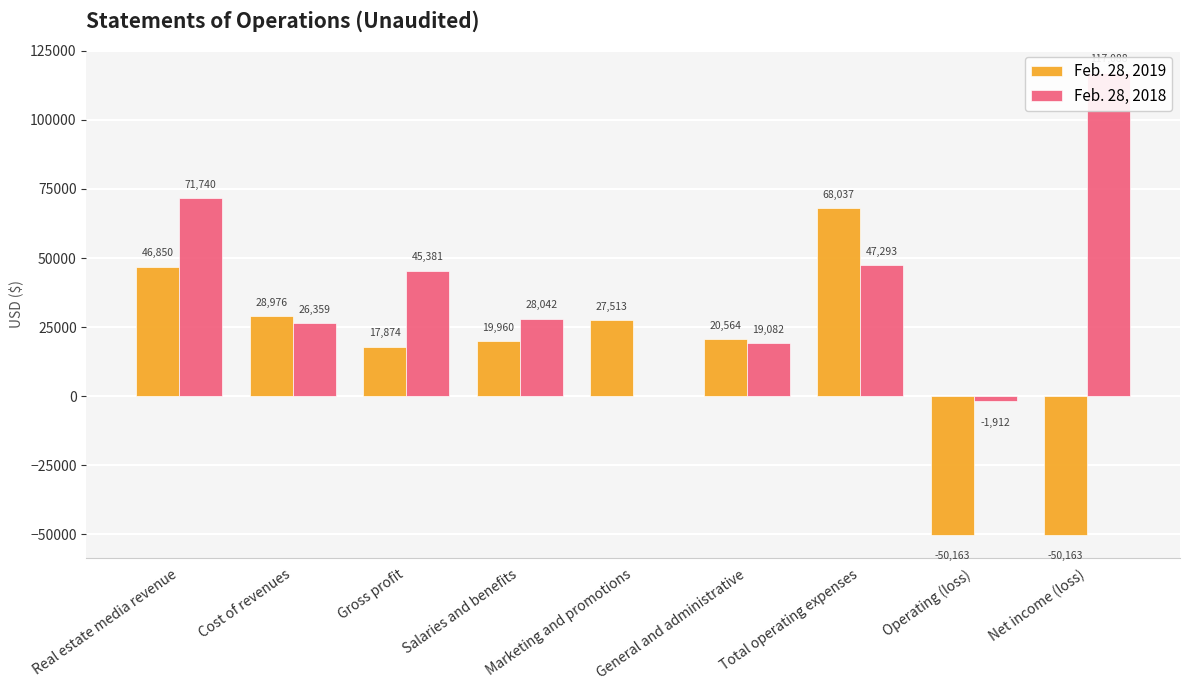

At how many categories does at least one series exceed 906?

8